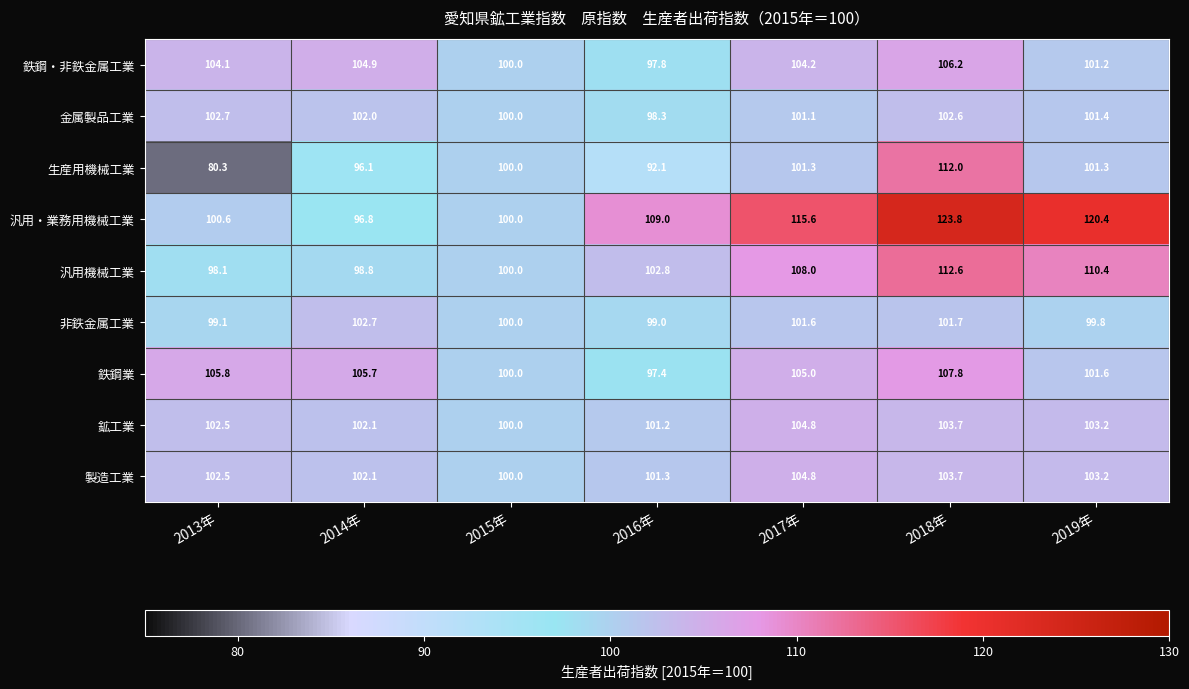

What is the sum of the 鉄鋼・非鉄金属工業 values at 2018年 and 2019年?

207.4